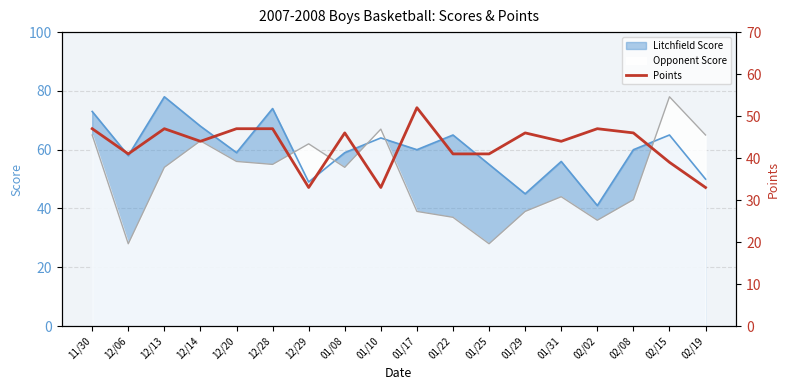

What is the label of the 15th point from the left?

02/02